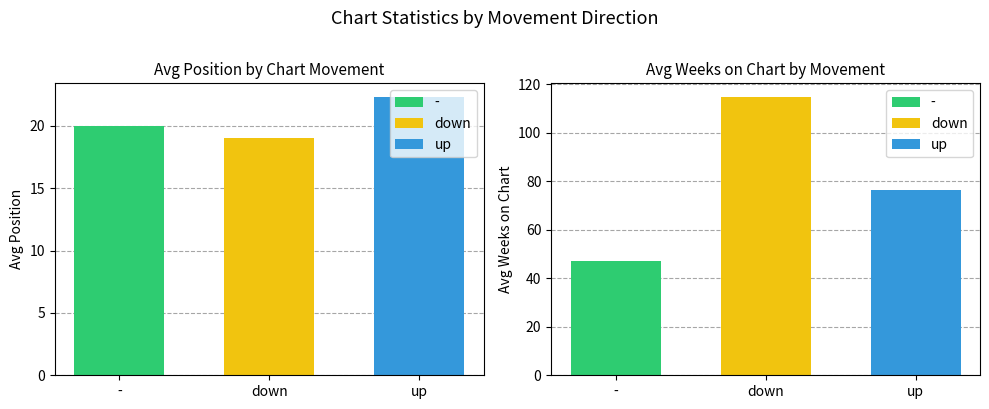

What is the label of the 1st bar from the left?

-